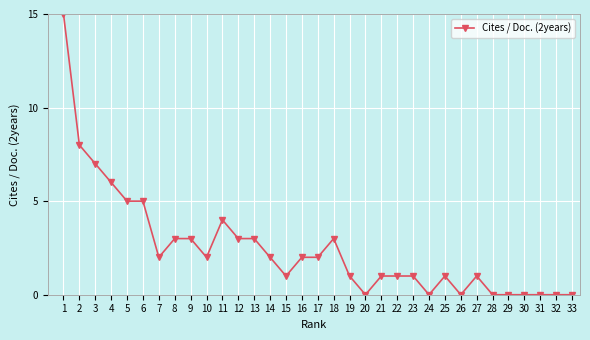

What is the greatest value displayed?

15